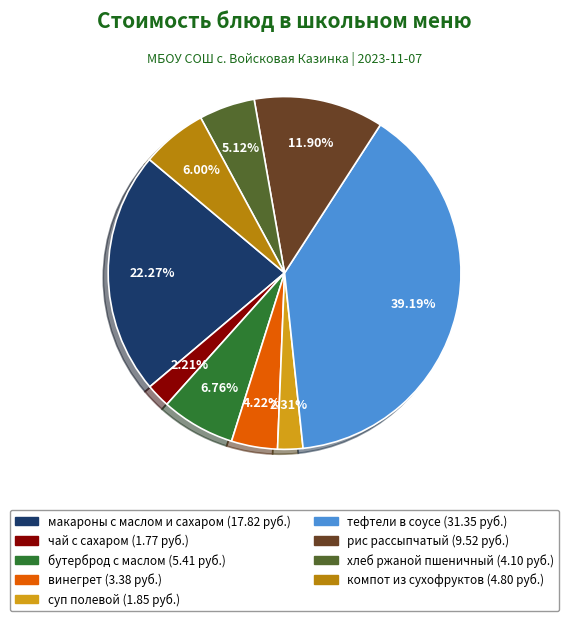

Which category has the biggest portion of the pie?

тефтели в соусе